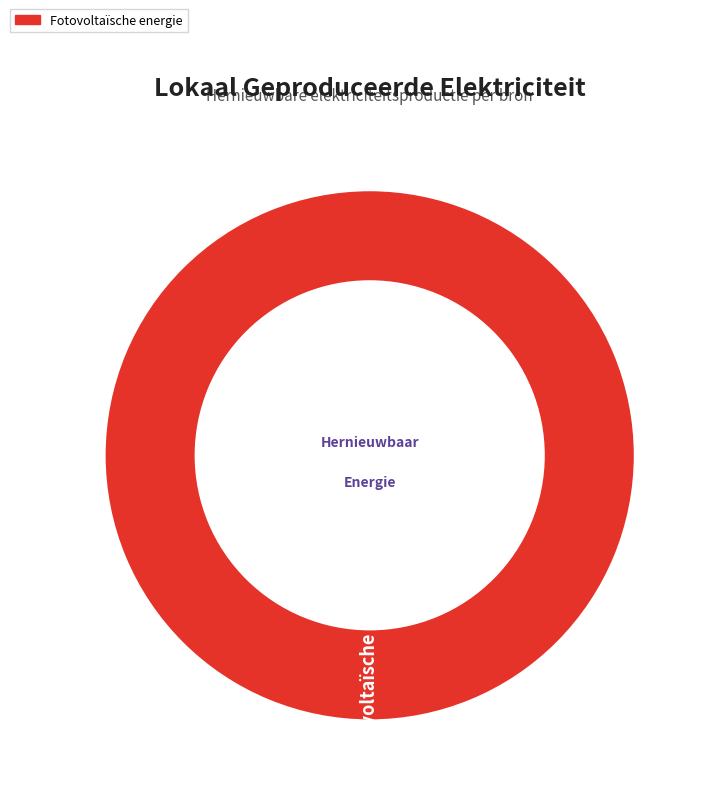

What is the largest slice in the pie chart?

Fotovoltaïsche energie